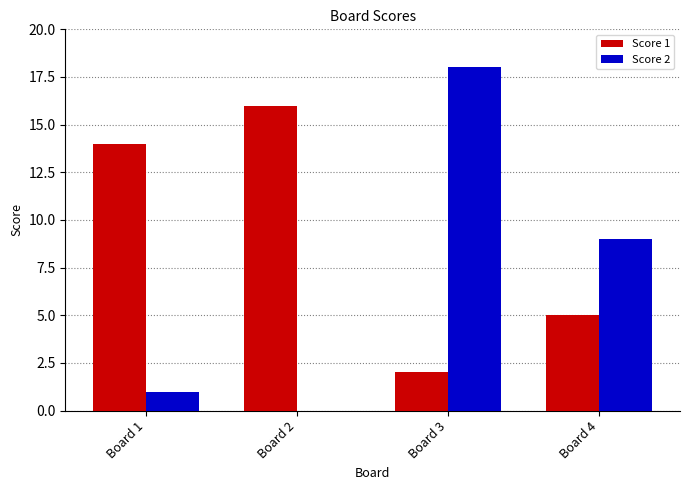

The Score 2 series shows 0 at Board 1. True or false?

False